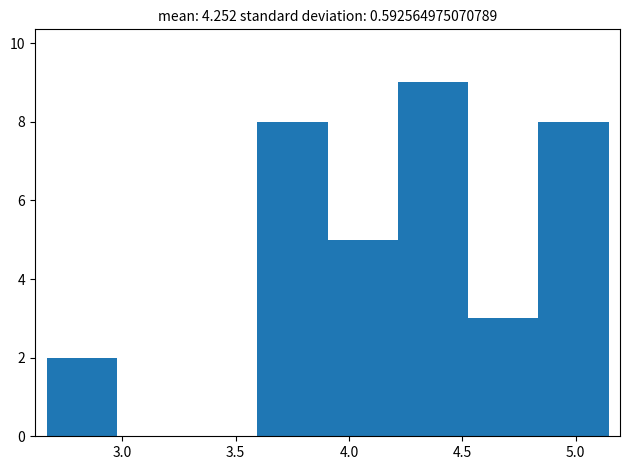

How tall is the bar that spans 4.55 to 4.85 on the x-axis? Neither the bar edges nor the heights are printed on the chart, so give them approximately, as read against the axes.

3